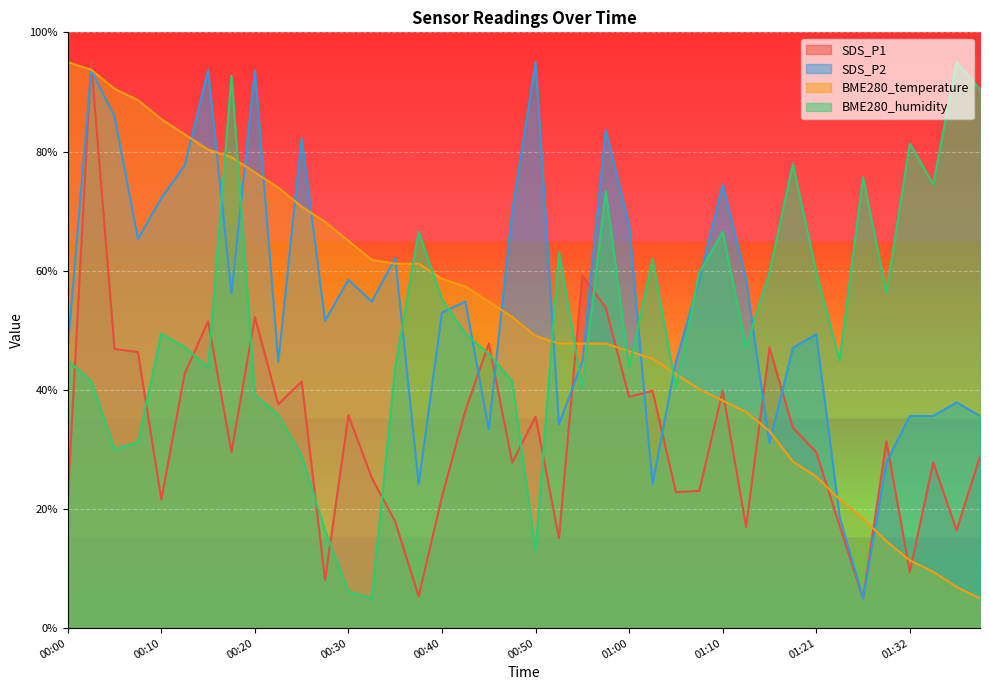

What is the difference between the SDS_P2 values at 00:32 and 00:15?

38.8